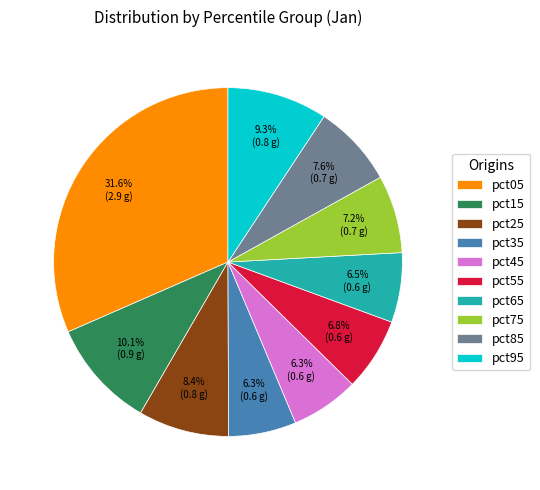

The pct95 slice represents 1% of the pie. True or false?

False